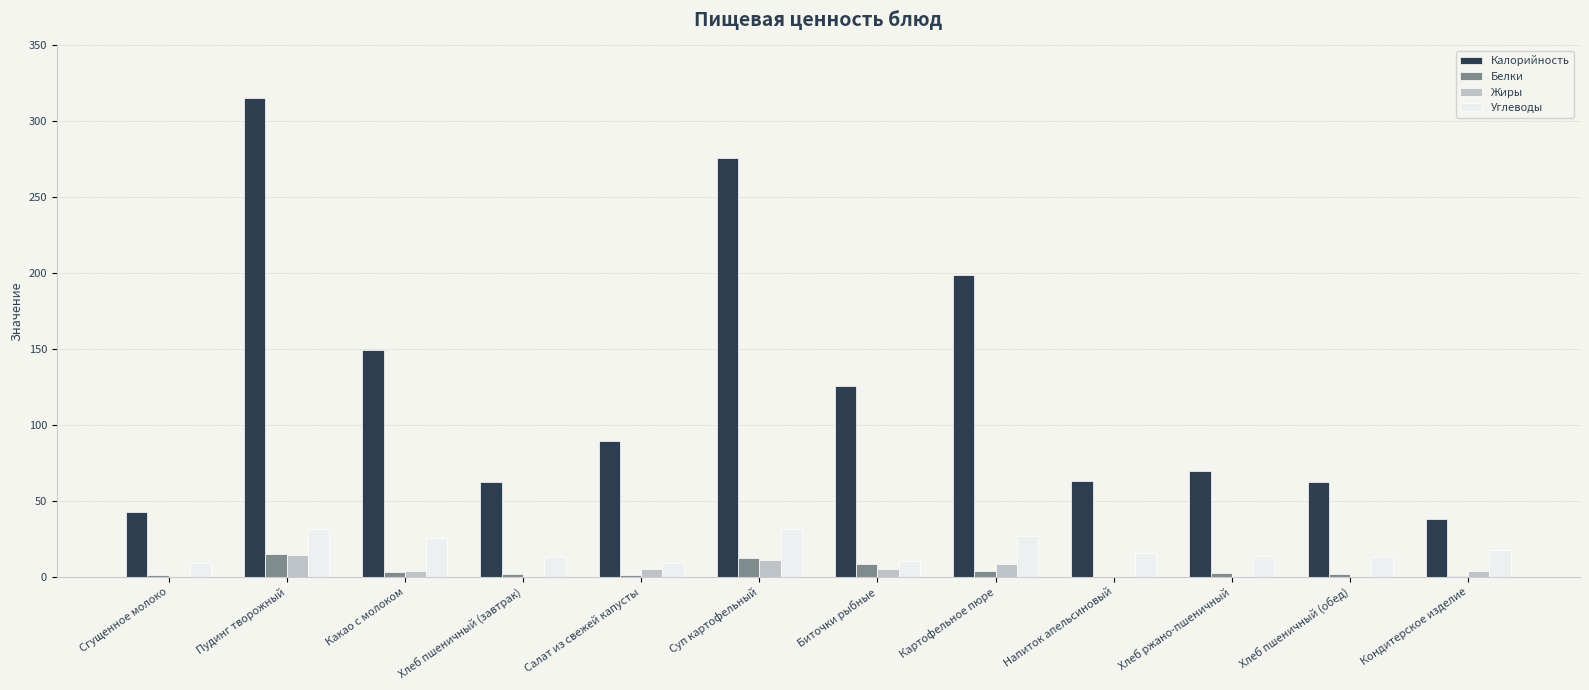

Which series has the largest range (max minus min)?

Калорийность